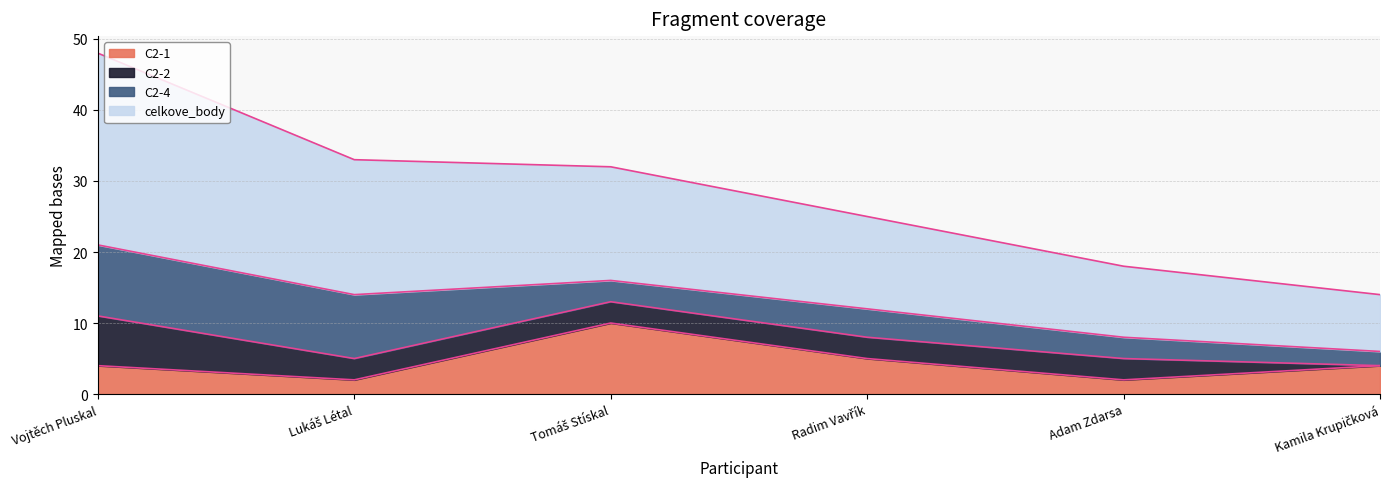

How many interior local peaks does the C2-1 series have?

1